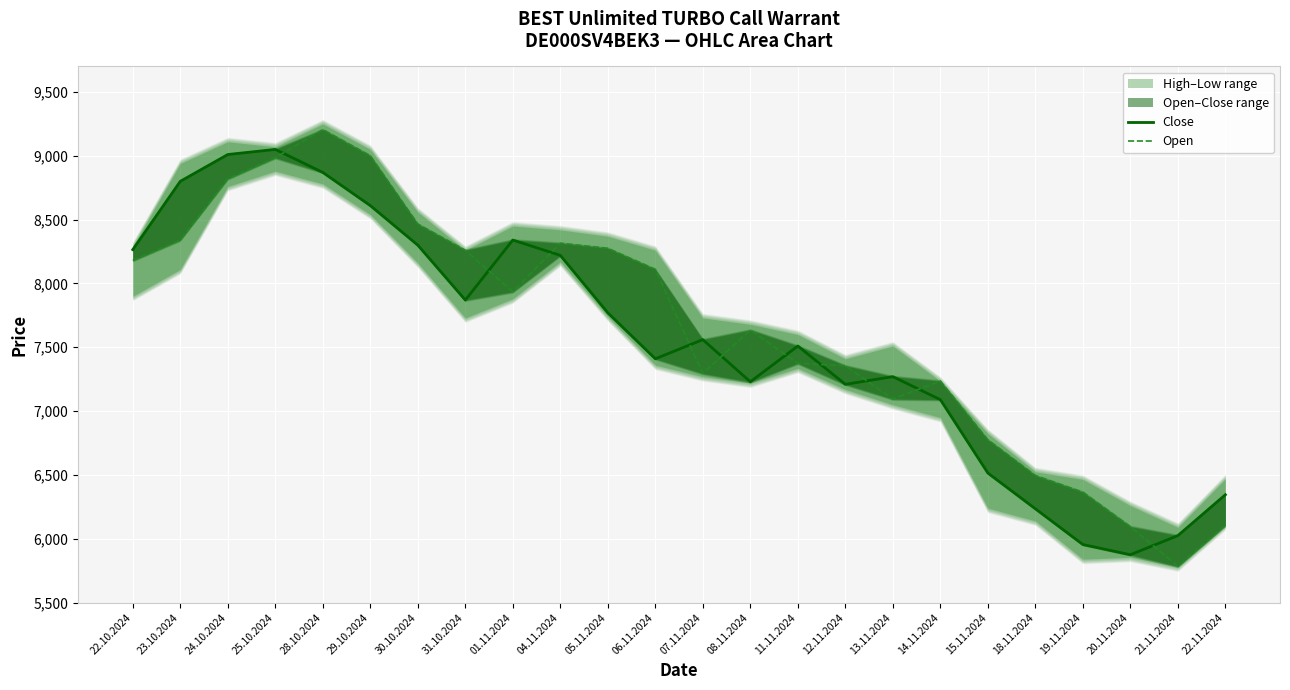

Read the Open value at 15.11.2024.

6775